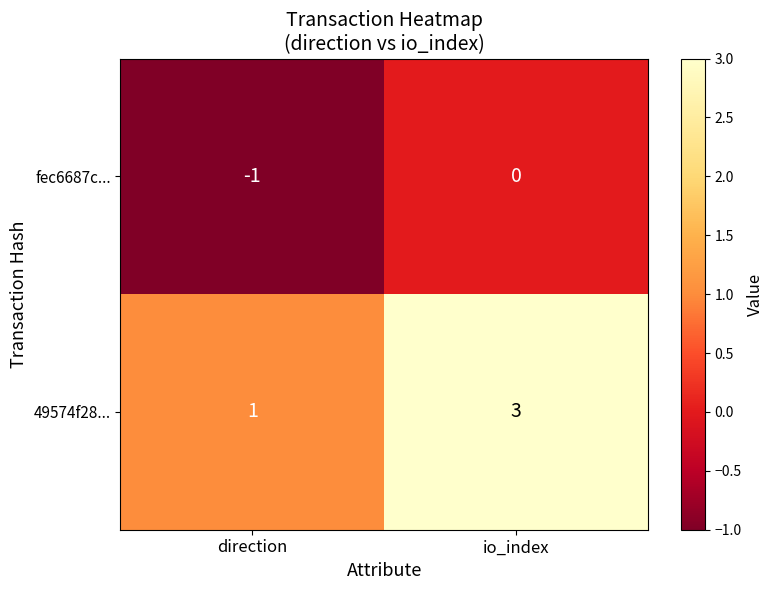

What is the sum of the 49574f28... values at direction and io_index?

4